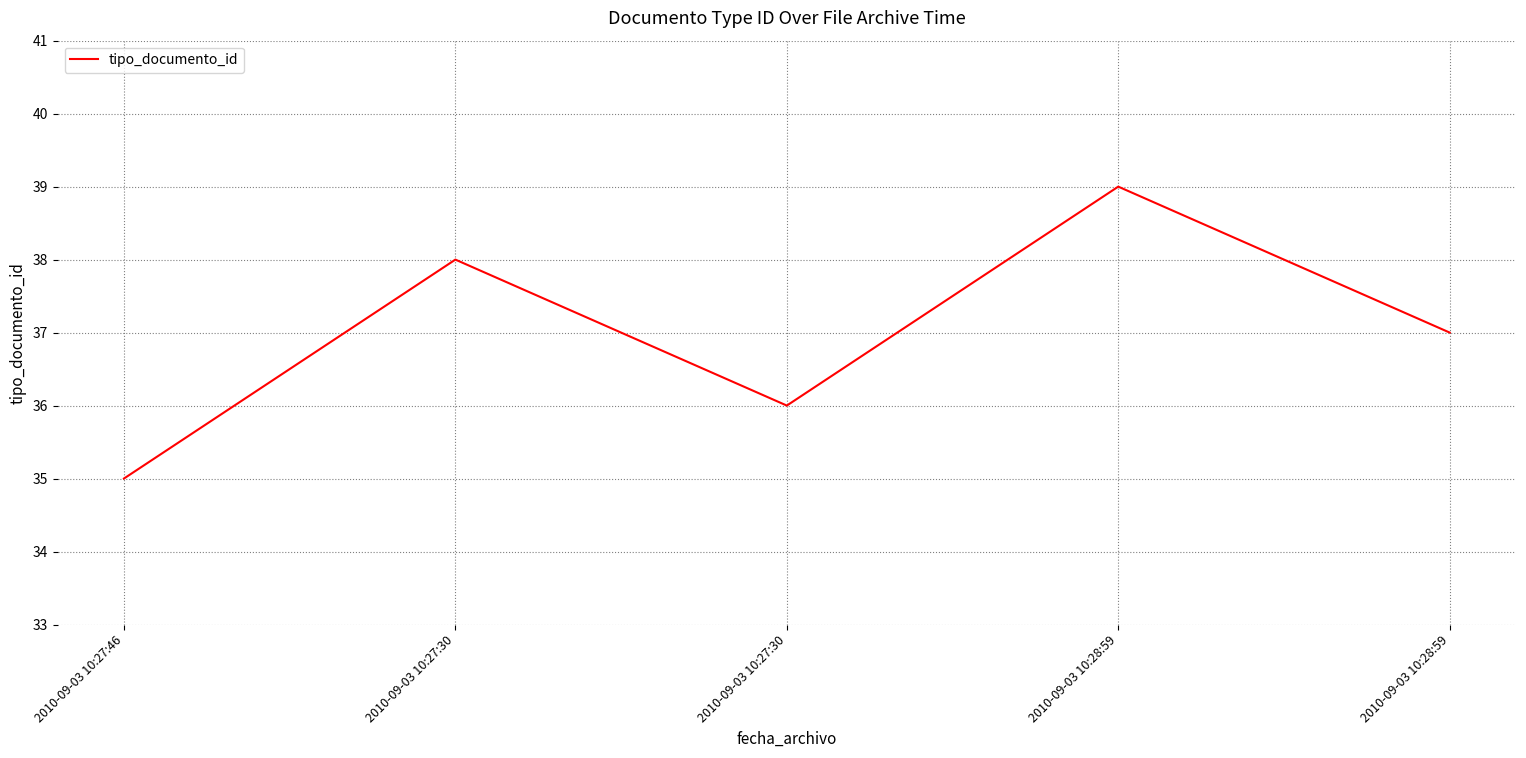

How many categories are shown in the chart?

5